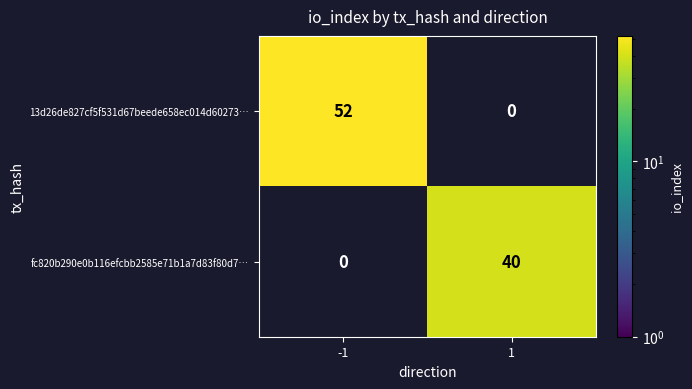

The fc820b290e0b116efcbb2585e71b1a7d83f80d7… series shows 40 at 1. True or false?

True